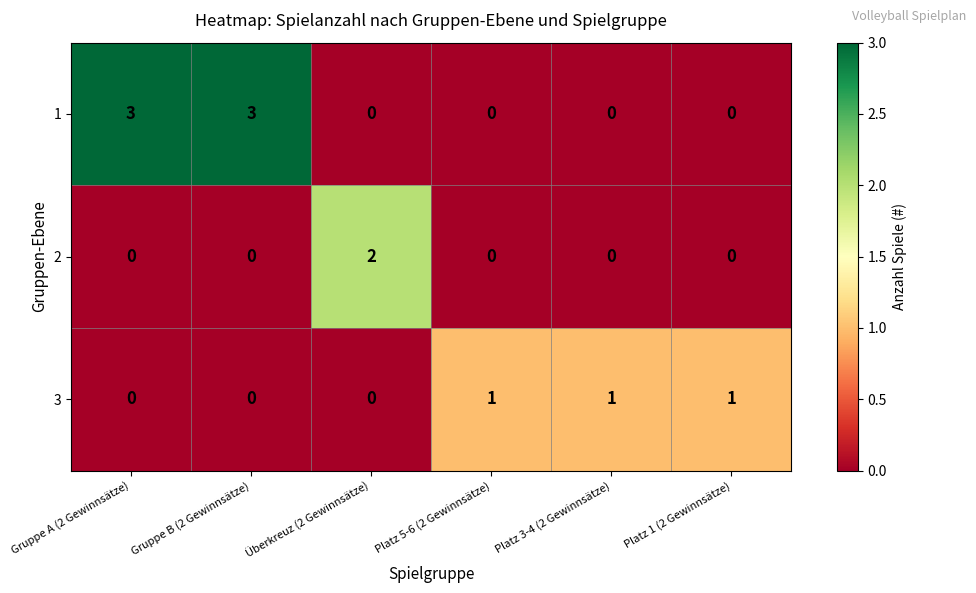

The value of 3 at Gruppe B (2 Gewinnsätze) is 1. True or false?

False